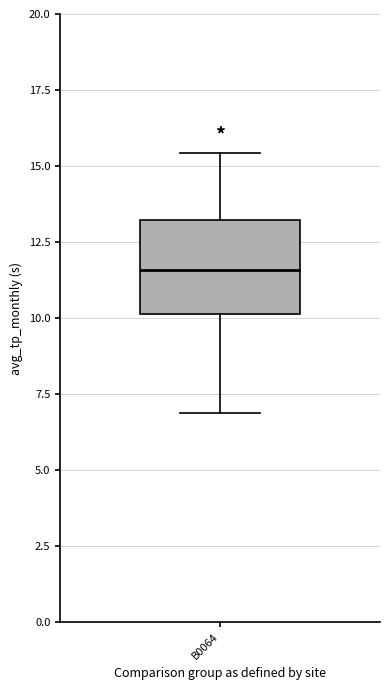

Where does the upper whisker of the box for B0064 end on the y-axis? The values are not printed on the chart, so give them approximately, as read against the axis.

15.5